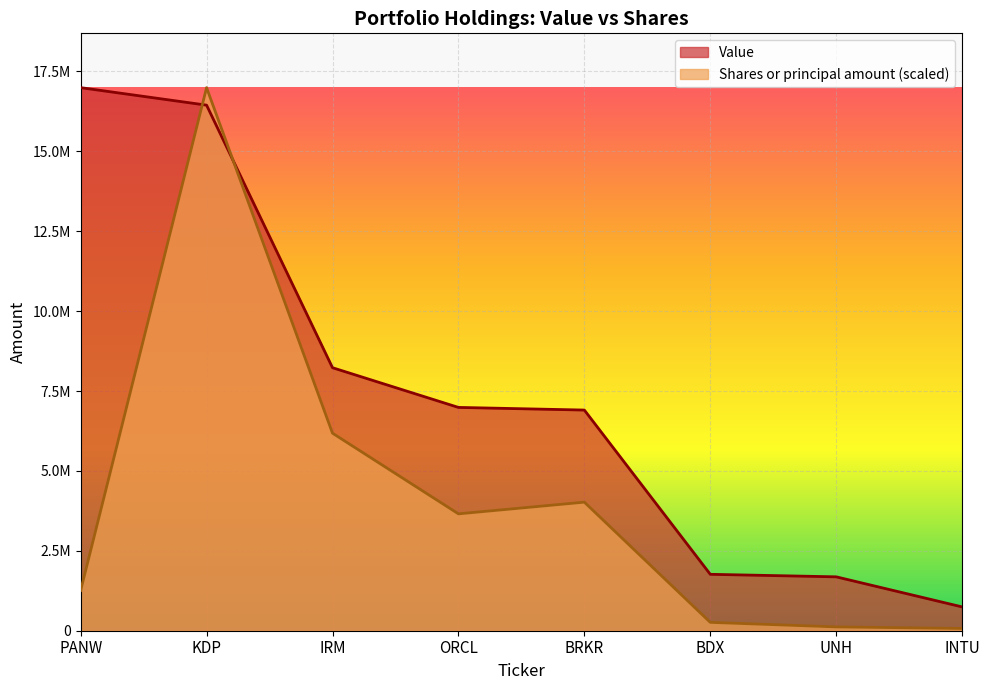

Is the value of Shares or principal amount at BRKR greater than the value of Value at BRKR?

No